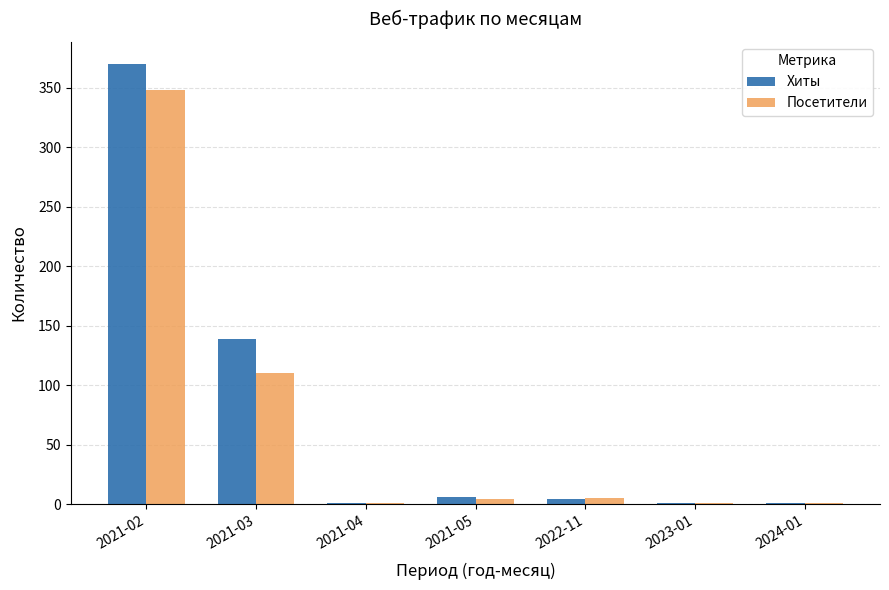

Between 2021-03 and 2022-11, which series saw the biggest shift?

Хиты